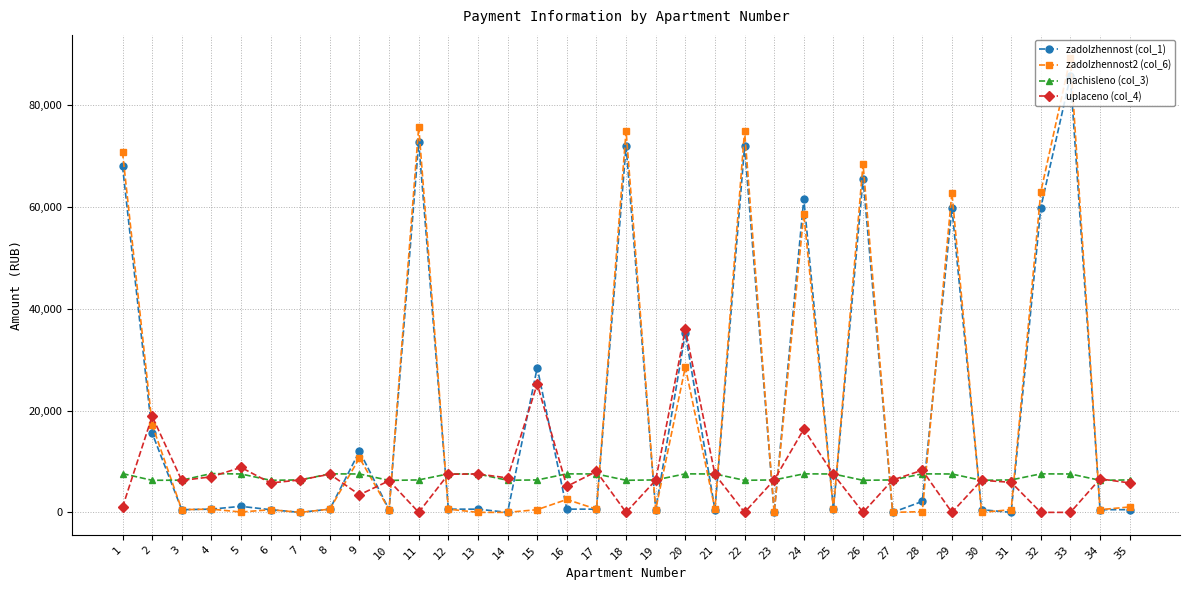

True or false: nachisleno (col_3) has more than 2 interior local peaks.

True